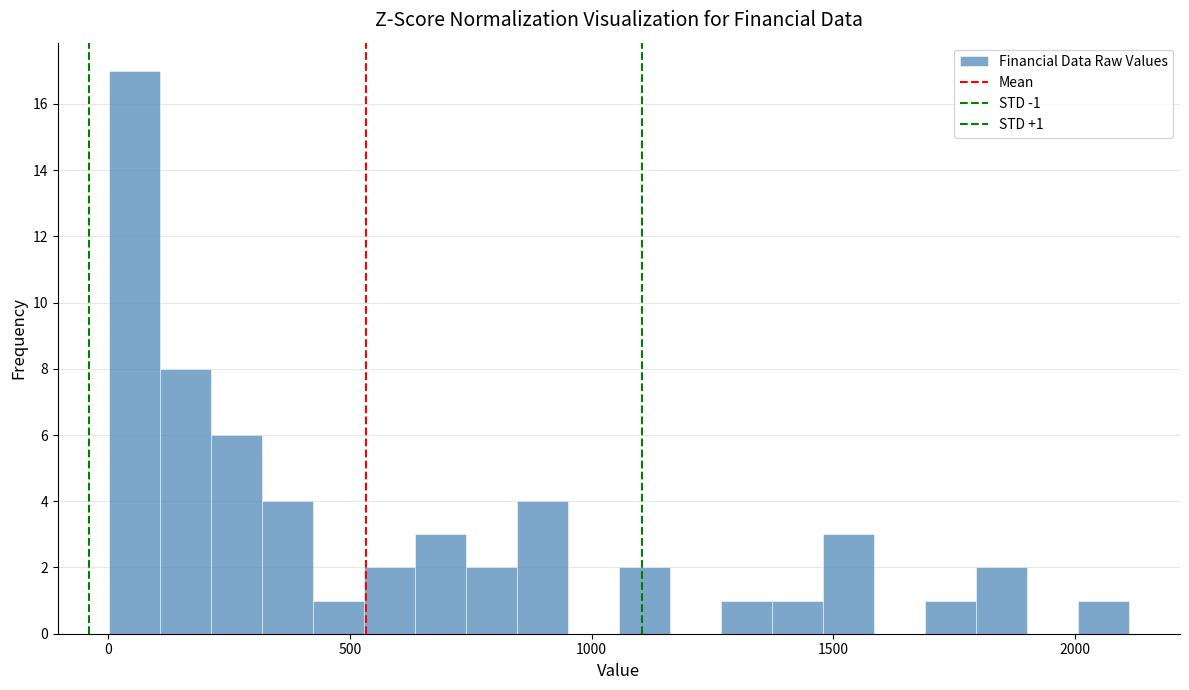

Around what value on the x-axis is the tallest bar? Give the approximate position of its centre, as read against the axis.

50